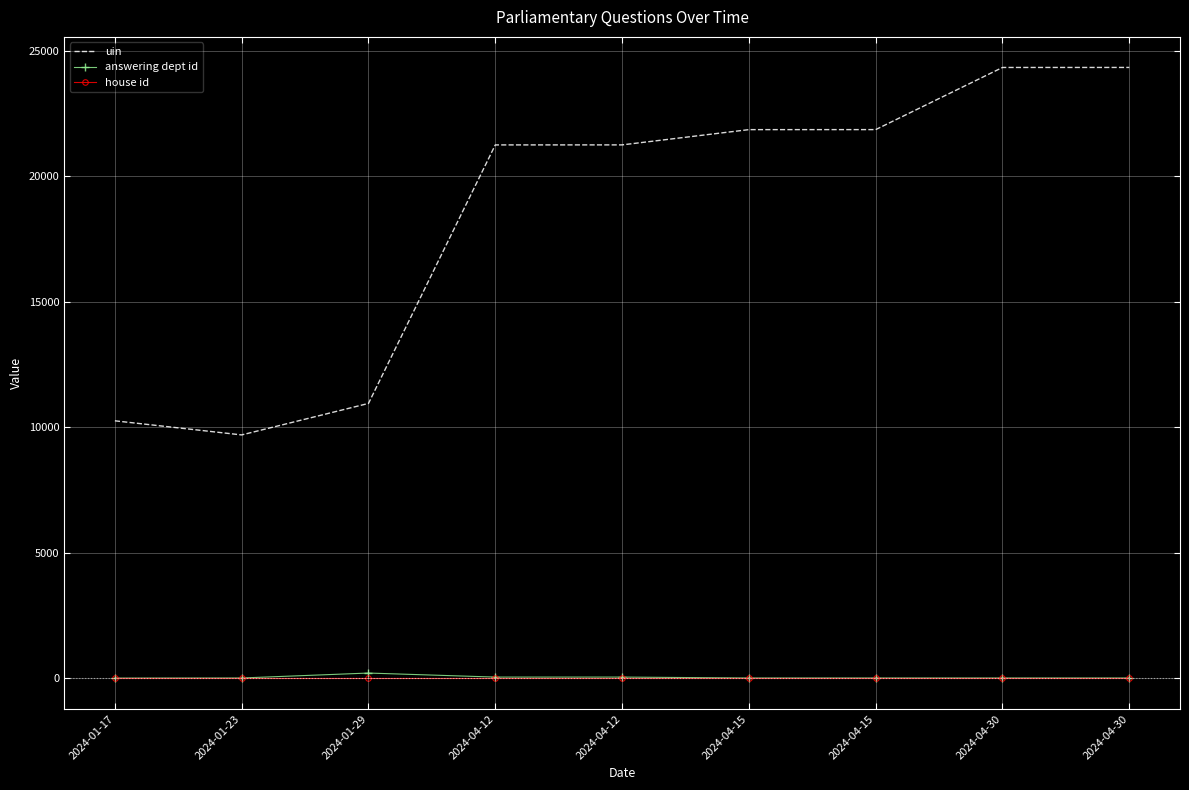

What is the label of the 5th point from the right?

2024-04-12